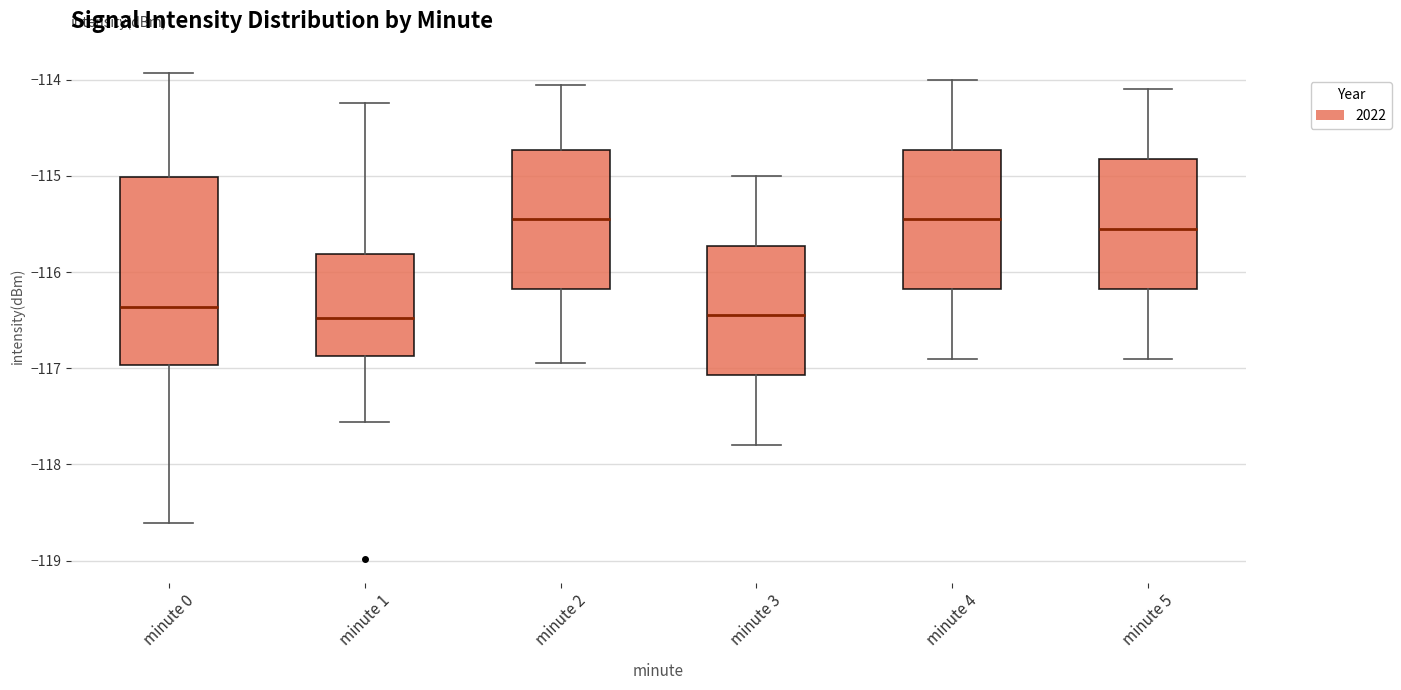

Reading left to right, transcribe this box plot: for each box, give where its median line is, the range the box spans, and where its two whiskers end, as read against the y-axis. The values are not printed on the chart, so give them approximately, as read against the axis.

minute 0: median -116.4, box -117.0 to -115.0, whiskers -118.6 to -113.9
minute 1: median -116.5, box -116.9 to -115.8, whiskers -117.6 to -114.2
minute 2: median -115.4, box -116.2 to -114.7, whiskers -116.9 to -114.0
minute 3: median -116.4, box -117.1 to -115.7, whiskers -117.8 to -115.0
minute 4: median -115.4, box -116.2 to -114.7, whiskers -116.9 to -114.0
minute 5: median -115.5, box -116.2 to -114.8, whiskers -116.9 to -114.1